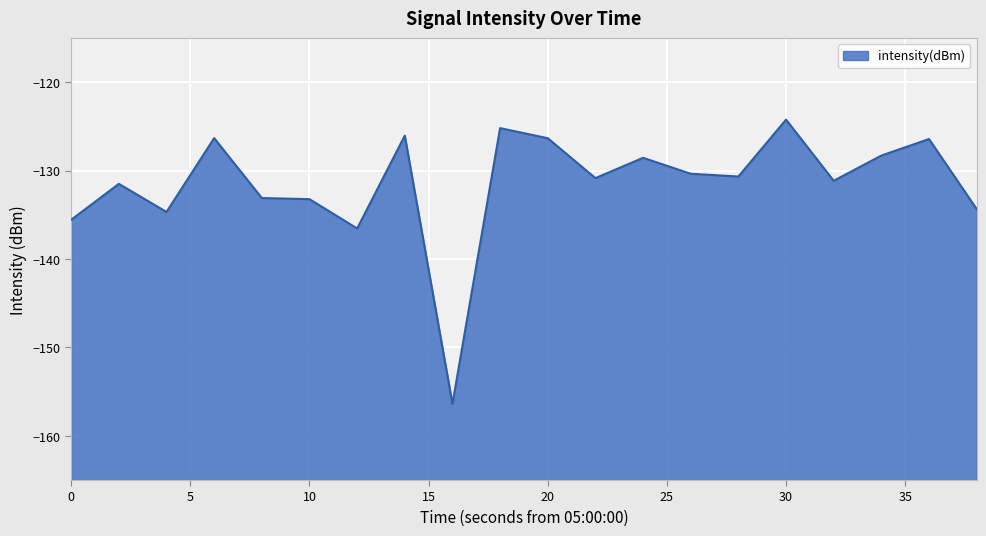

What is the approximate value at 30?

-124.2